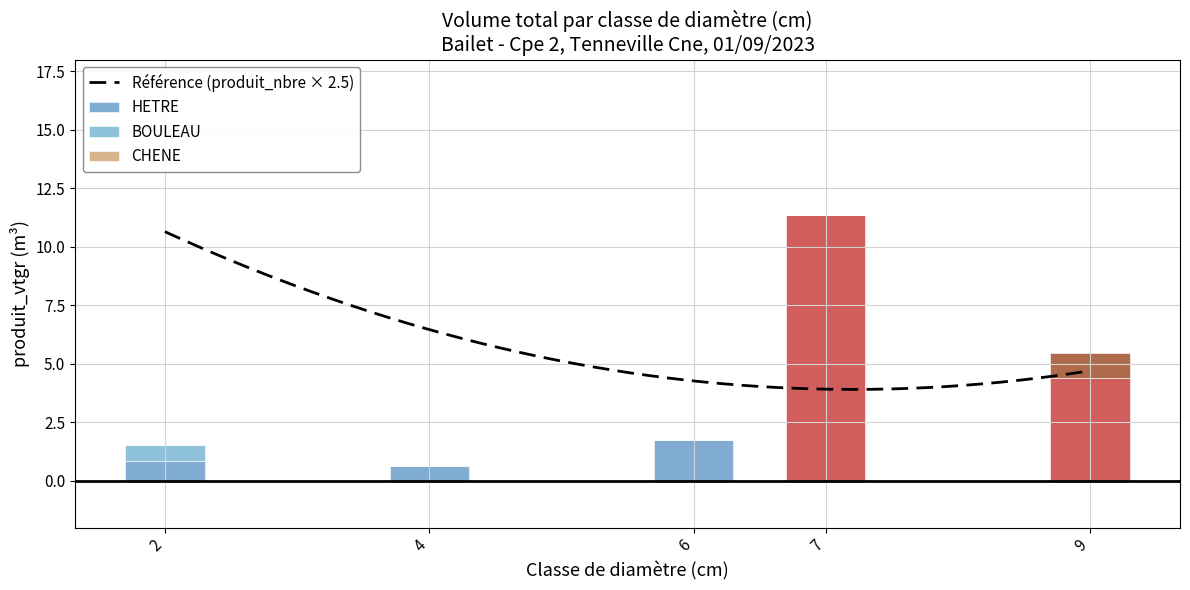

Where is HETRE nearest to the value 5?

9